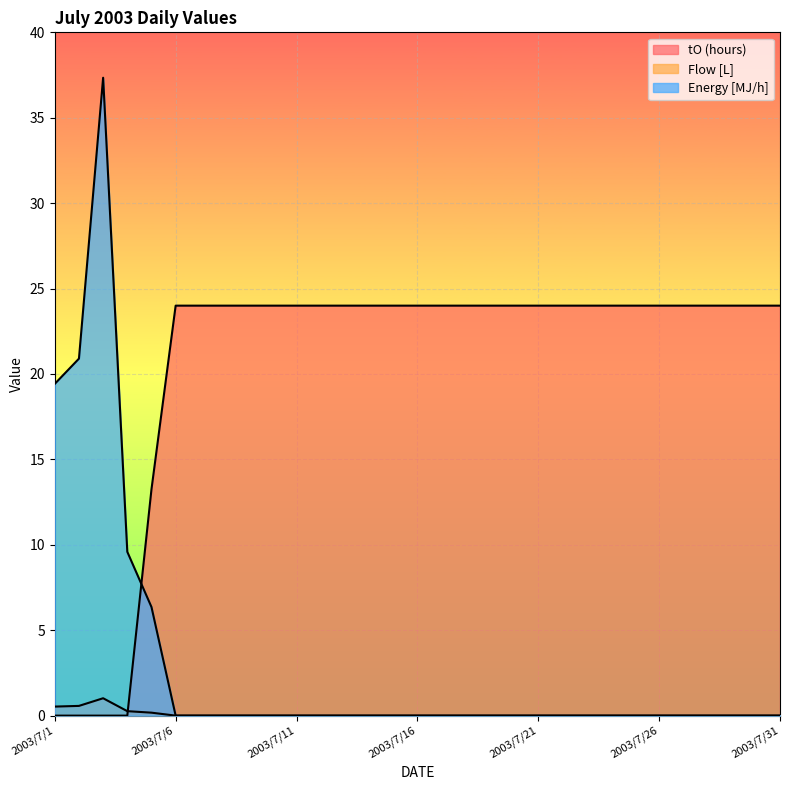

True or false: Flow [L] and Energy [MJ/h] intersect in this chart.

False